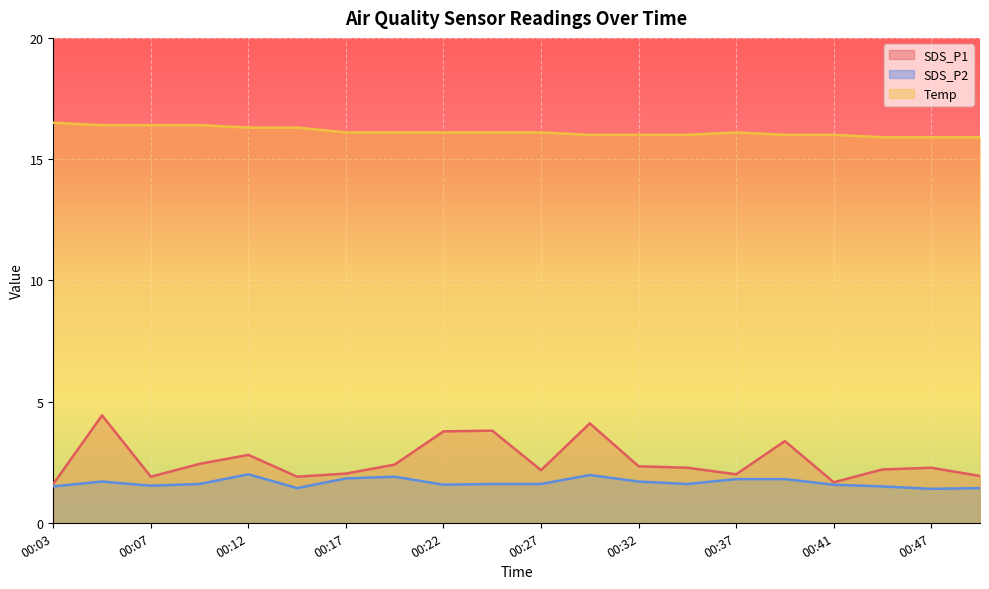

Does the chart display data point markers on the line(s)?

No